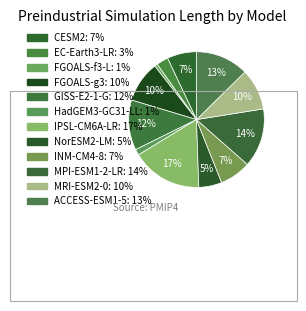

To the nearest percent, what percentage of the pie is MRI-ESM2-0?

10%